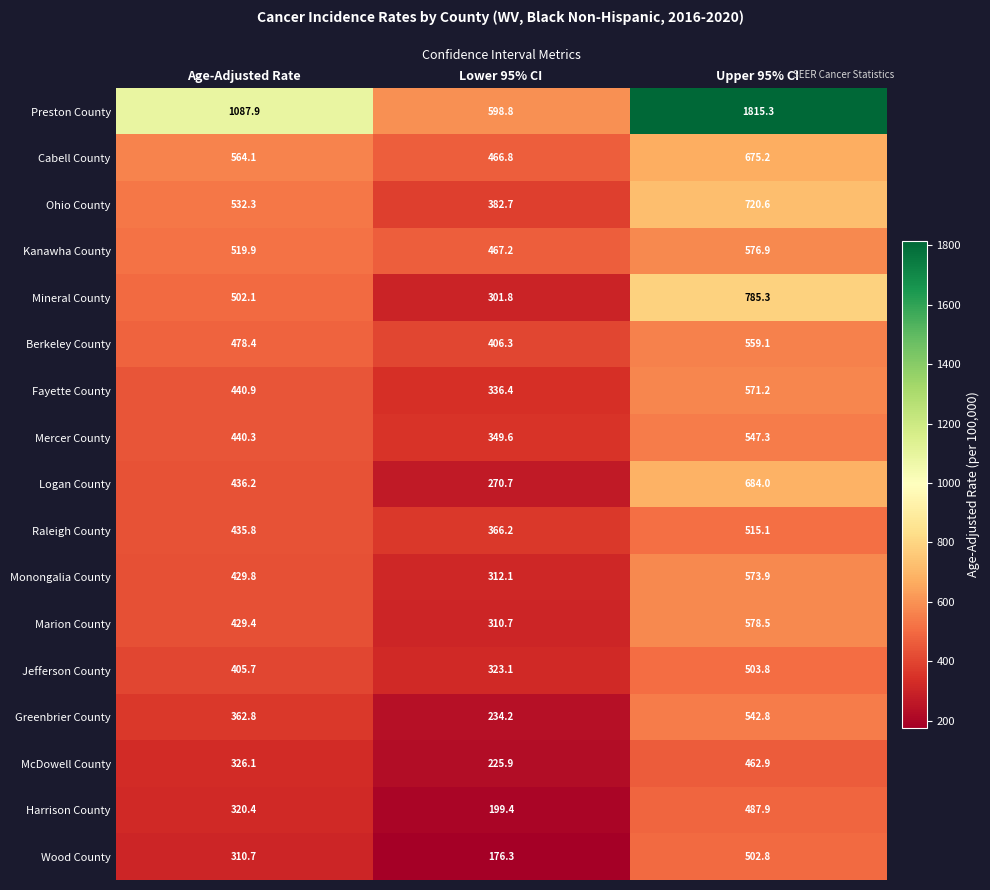

Where does the Greenbrier County series first go above 362?

Age-Adjusted Rate